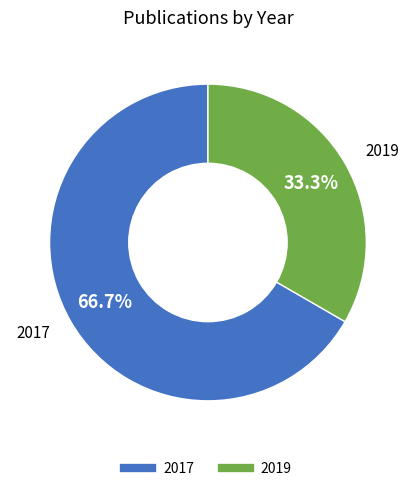

Does any single category account for the majority?

Yes